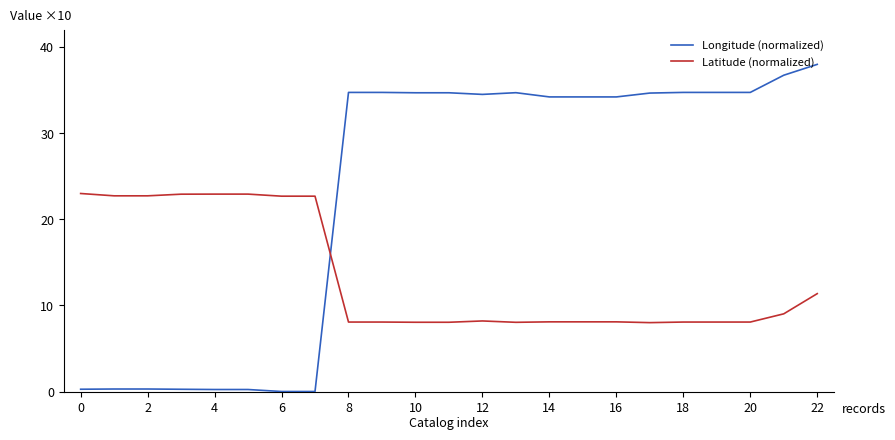

How many times do Latitude (normalized) and Longitude (normalized) cross each other?

1